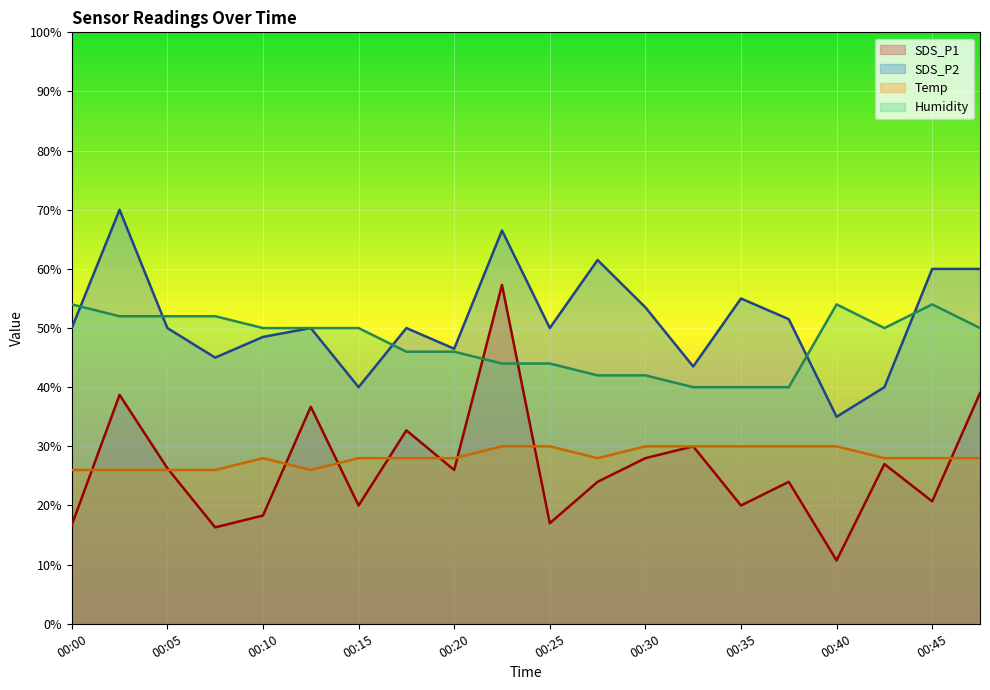

What is the greatest value displayed?

70.0